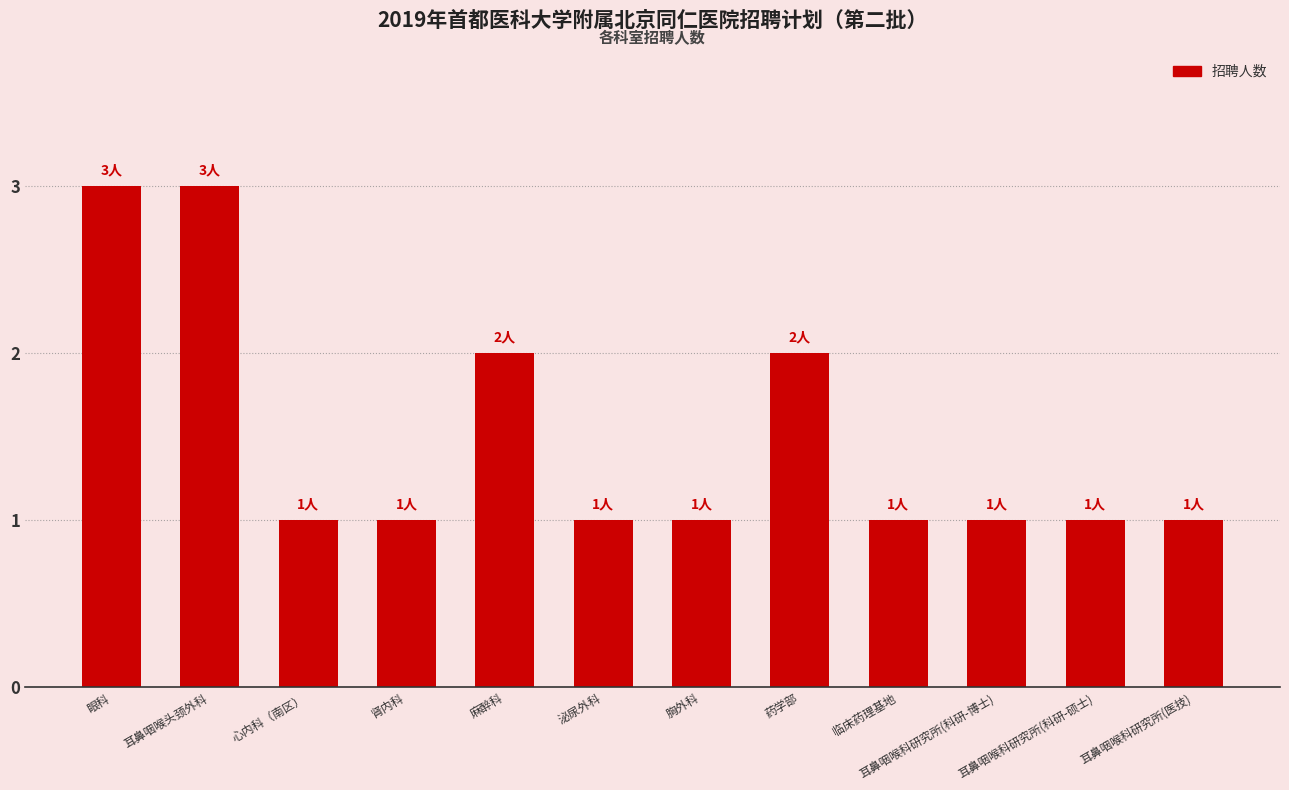

What is the label of the 5th bar from the right?

药学部